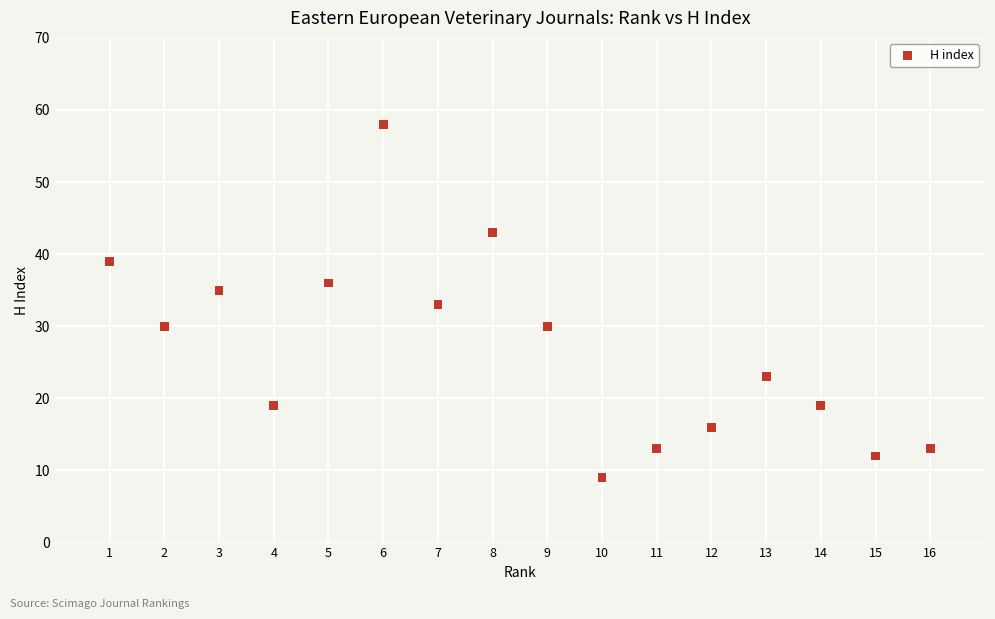

What is the range of X values (max minus min)?

15